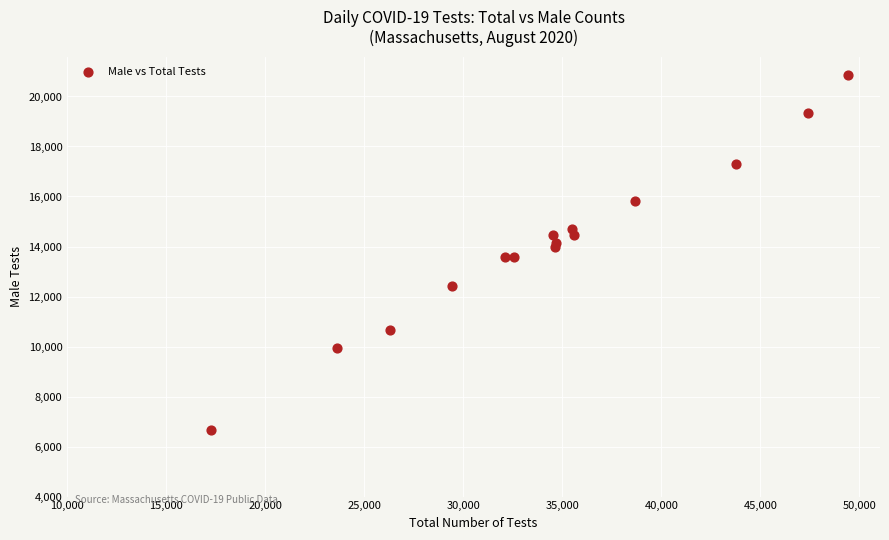

What is the range of Y values (max minus min)?

14212